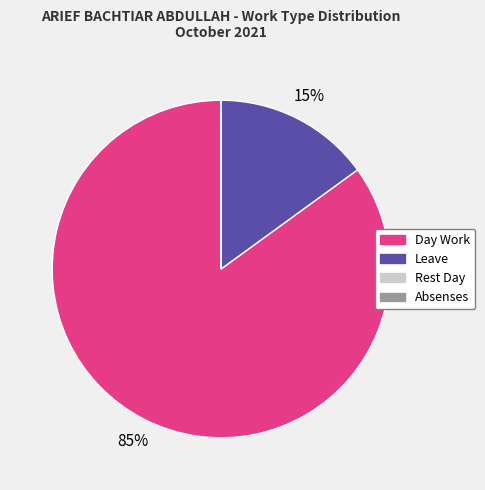

To the nearest percent, what is the average slice percentage?

25%